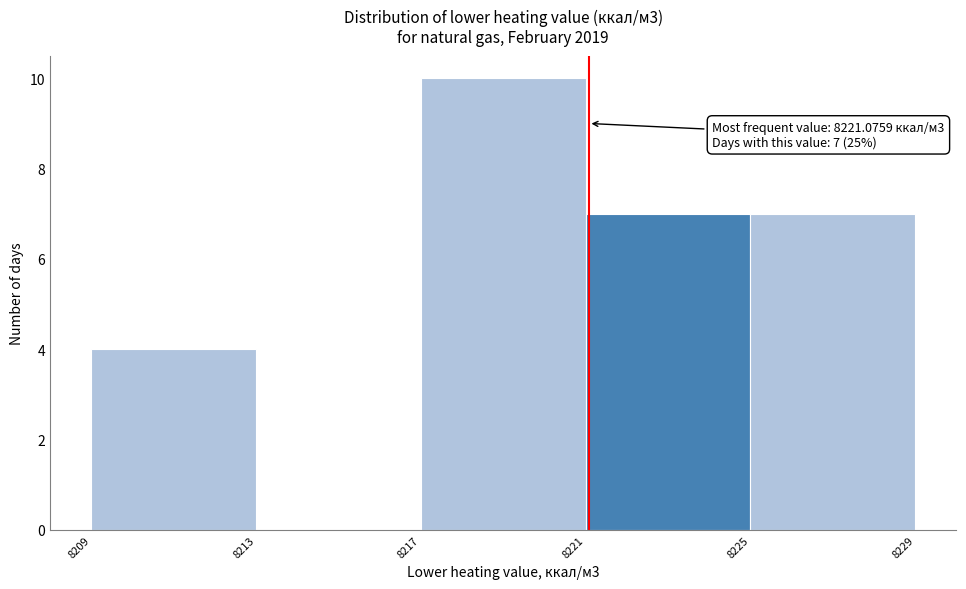

Which range on the x-axis has the tallest bar?

8217 to 8221